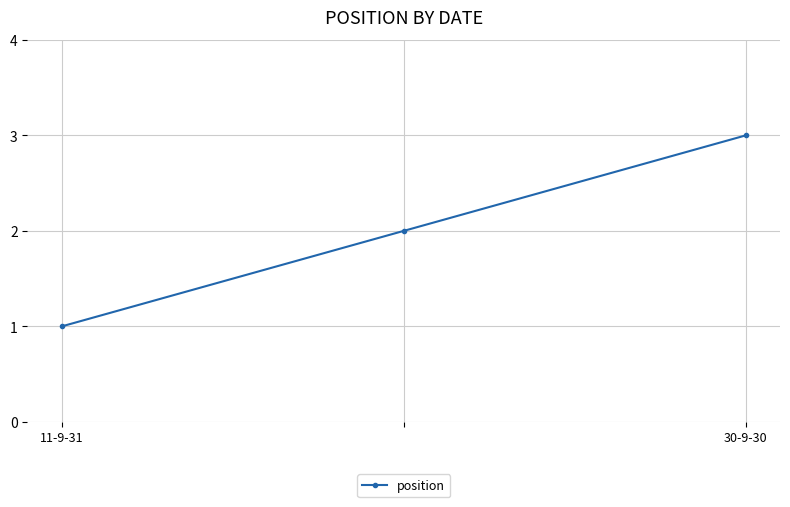

What is the sum of all values?

6